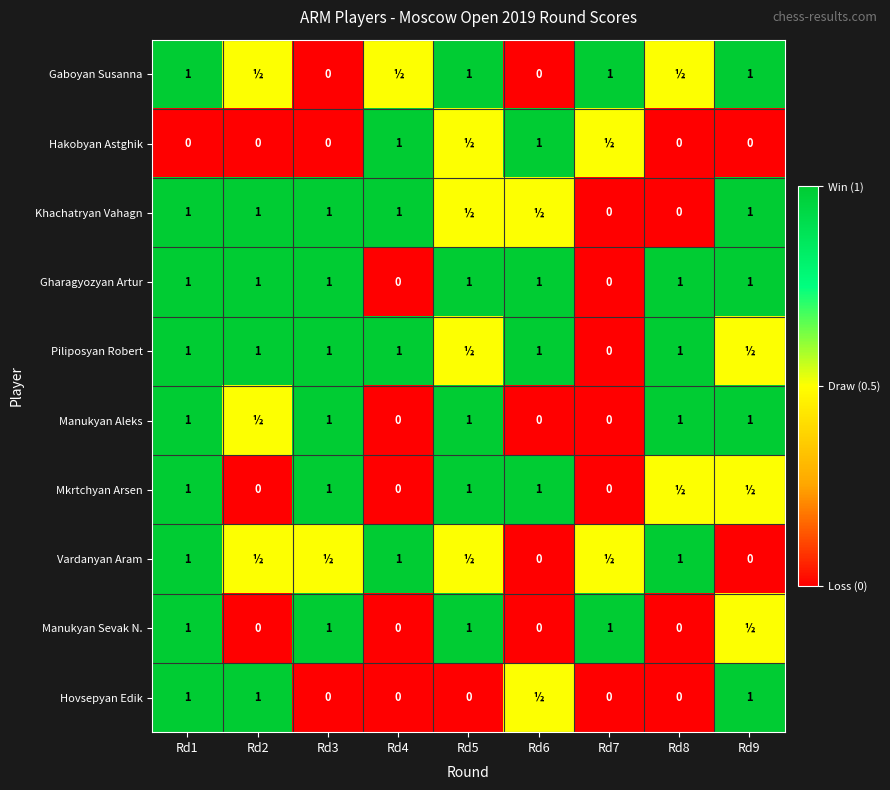

What is the difference between the Mkrtchyan Arsen values at Rd4 and Rd6?

1.0